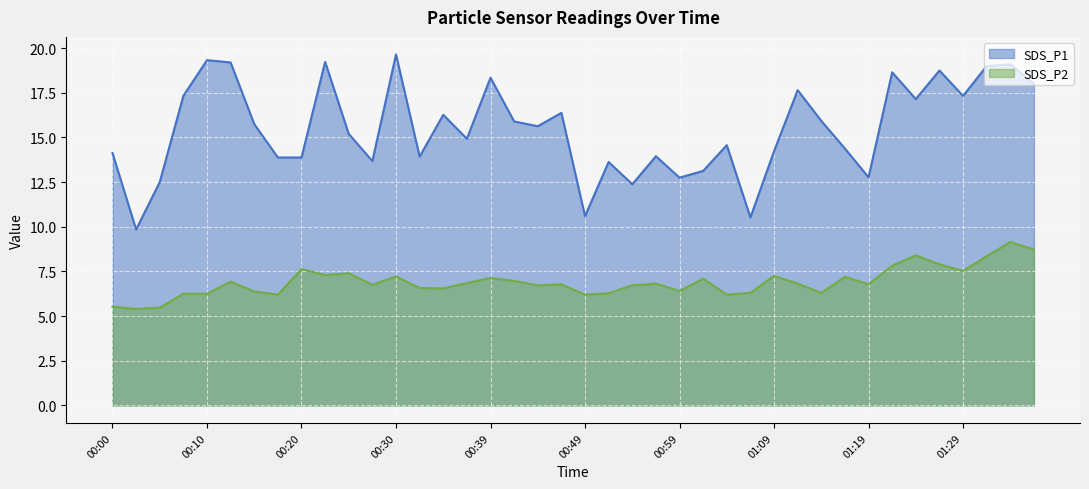

Where is SDS_P1 nearest to the value 14?

00:57